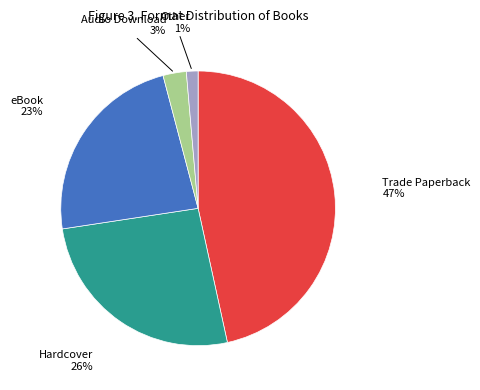

Is the sum of Trade Paperback and eBook greater than half?

Yes